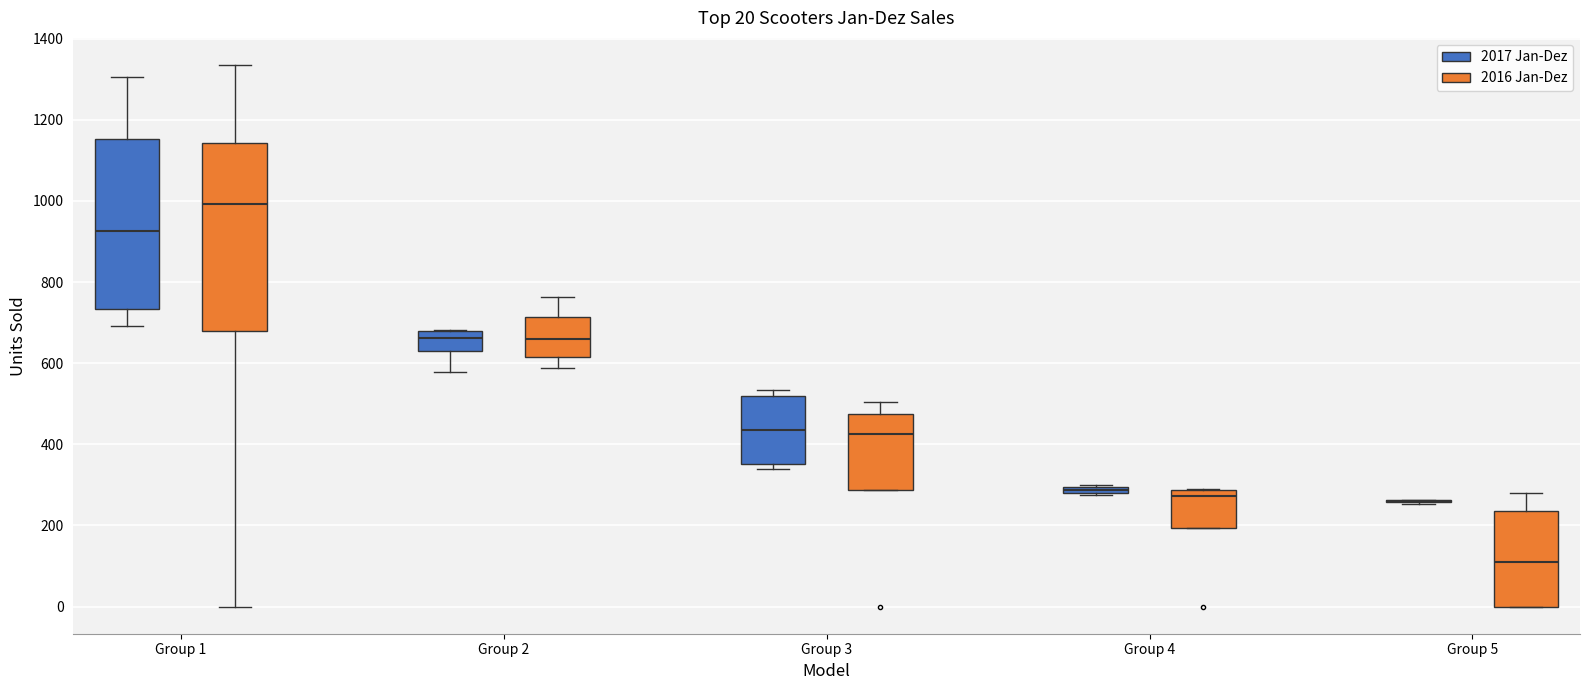

Which box is the tallest, from its lower edge to its upper edge?

Group 1 (2016 Jan-Dez)